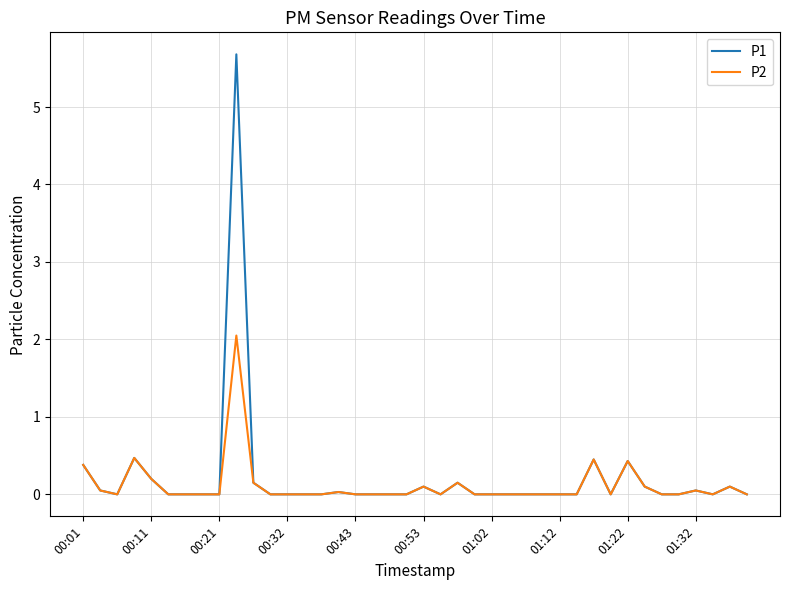

What is the highest value of the P1 series?

5.7